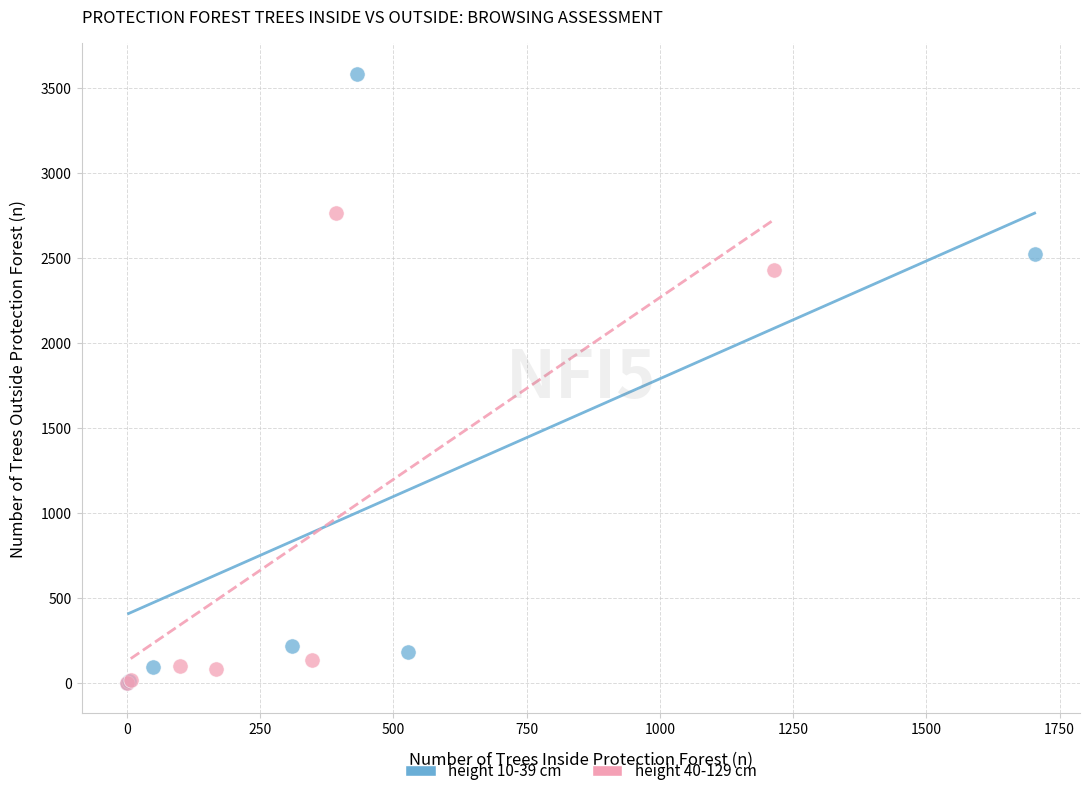

Which series has the widest spread of Y values?

height 10-39 cm